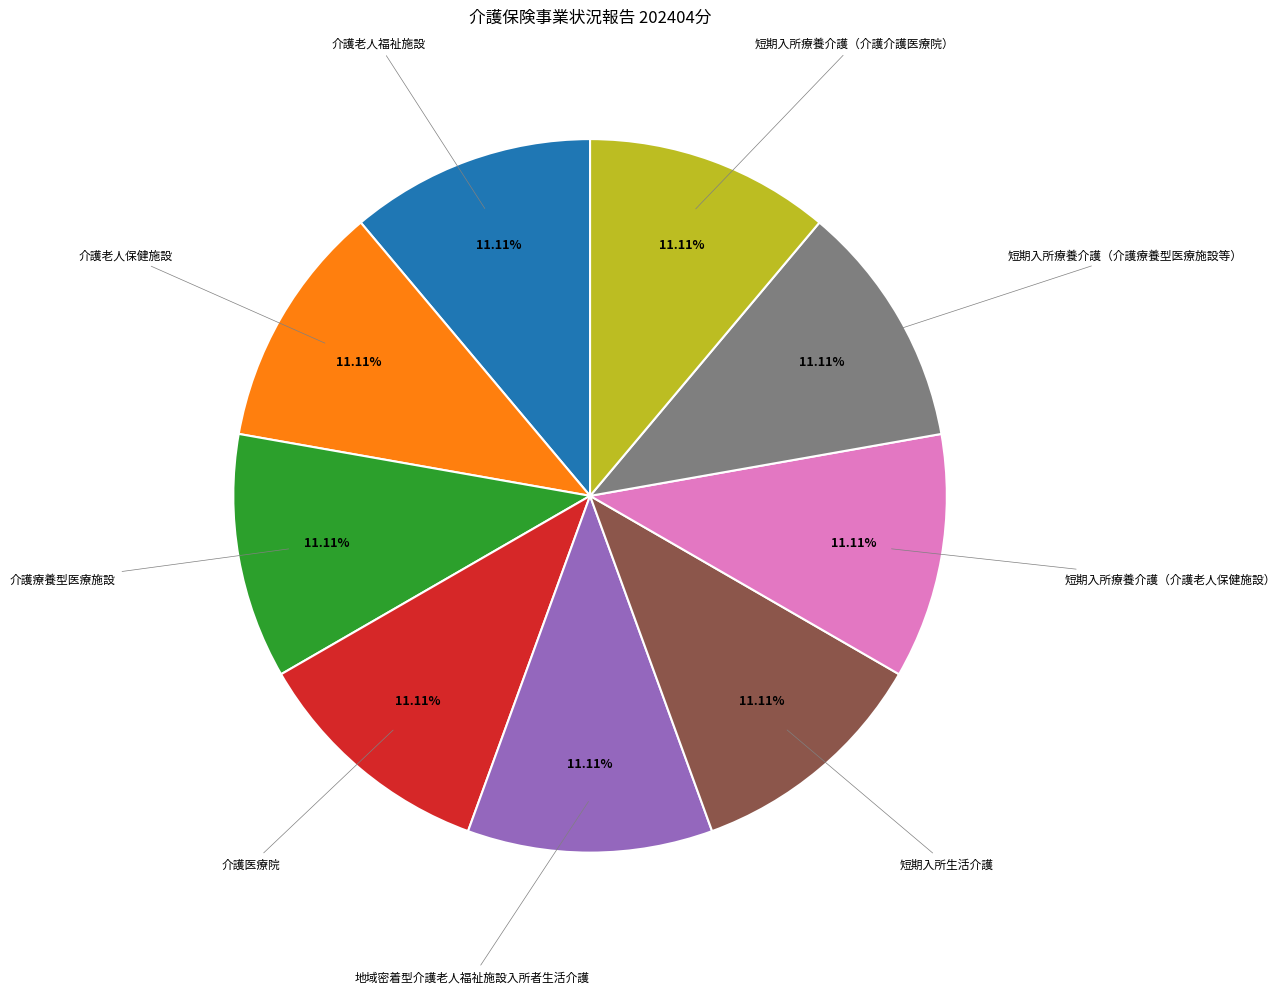

Is there any slice that represents more than half of the pie?

No